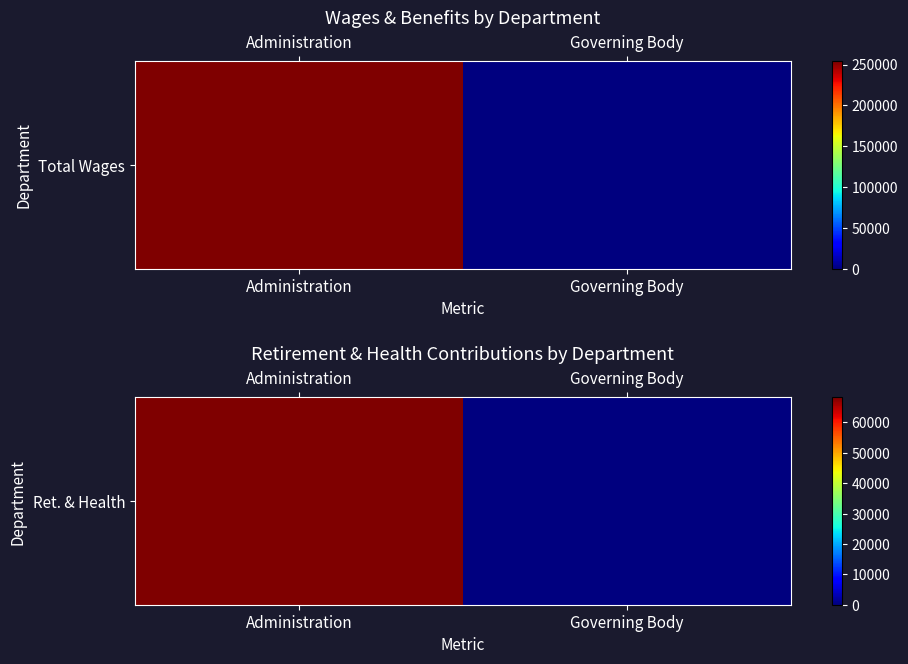

List the labels in order of value, smallest first.

Governing Body, Administration